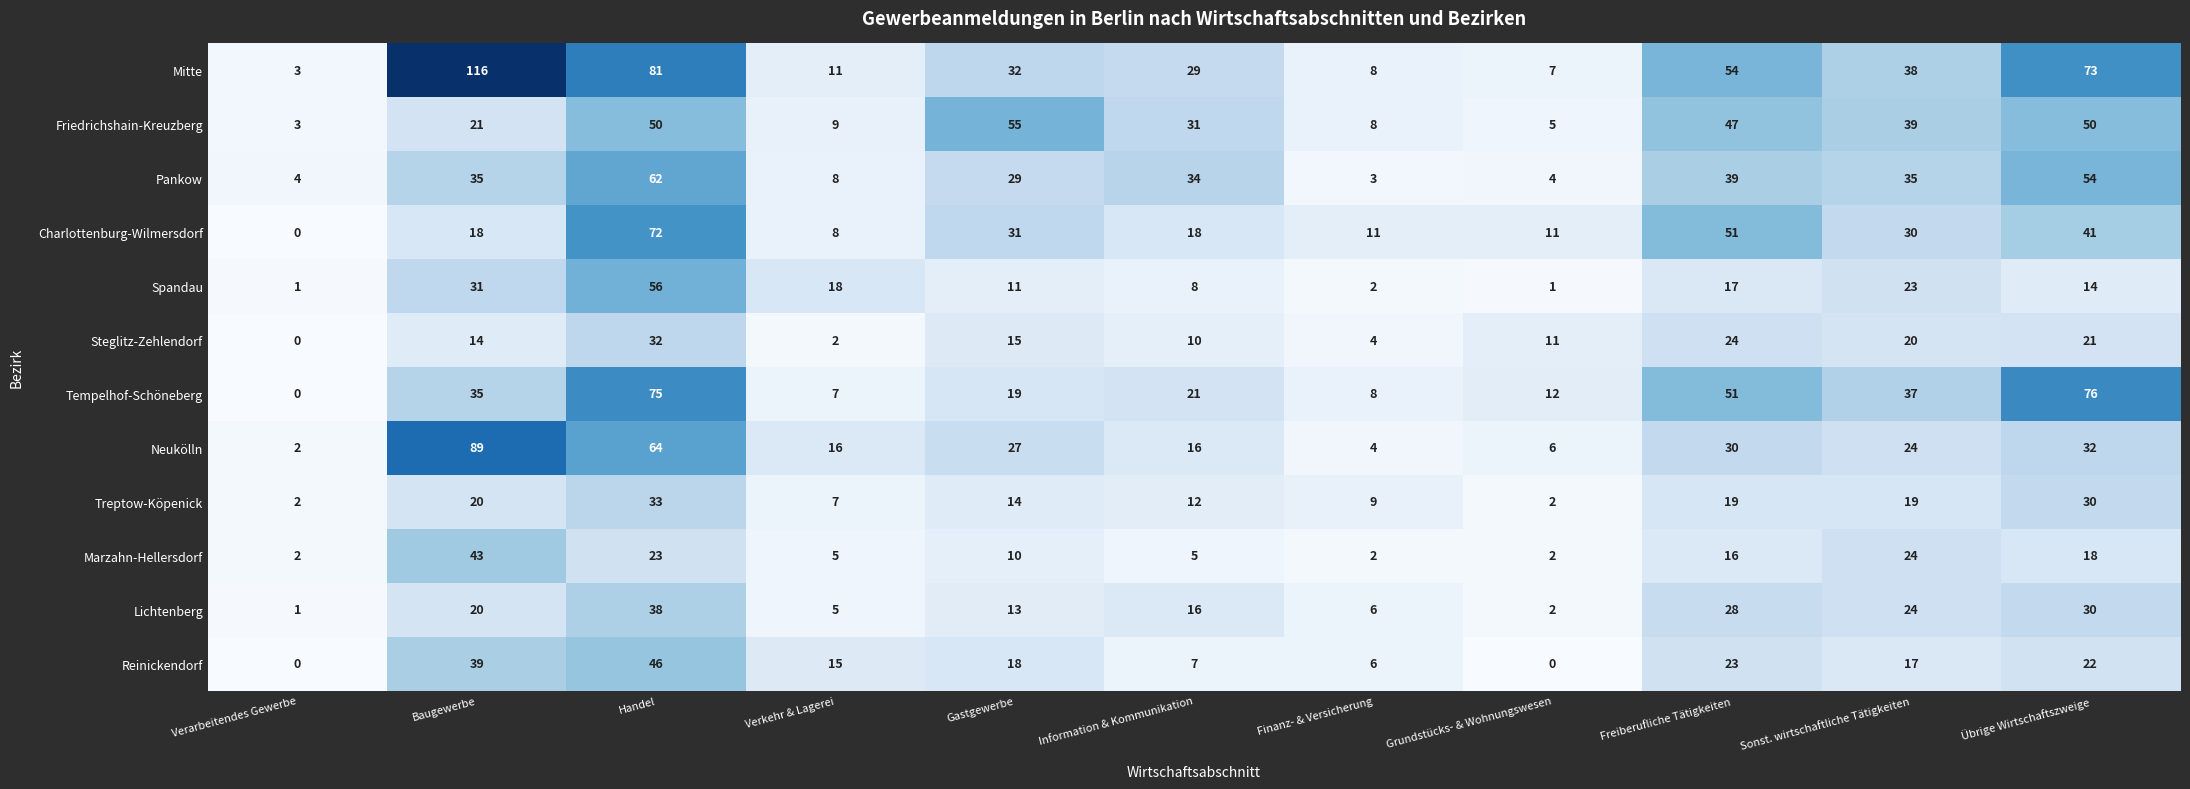

What is the total value across all series at Baugewerbe?

481